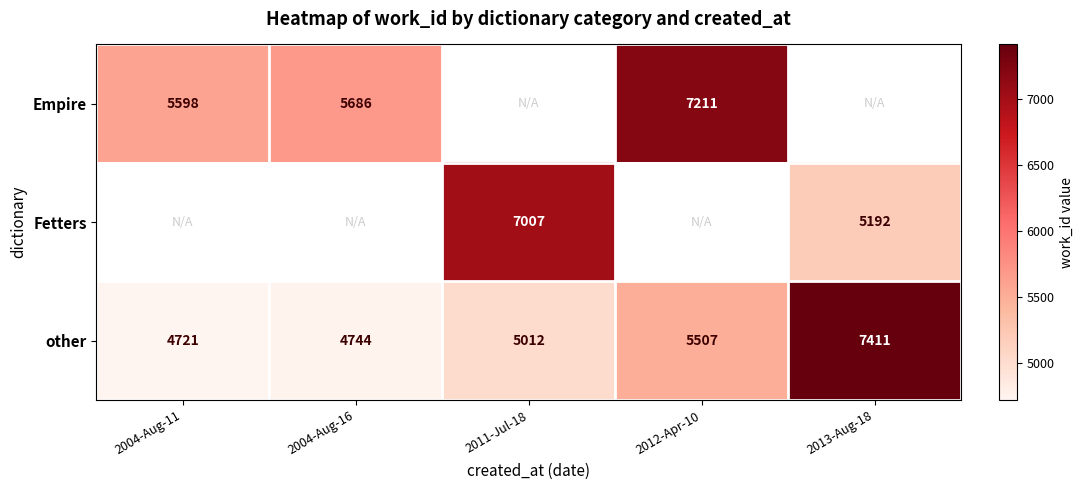

At which label does other reach its peak?

2013-Aug-18